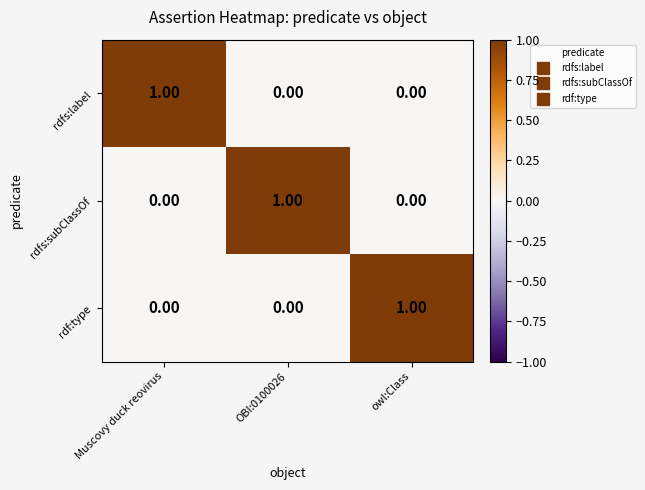

At how many categories does at least one series exceed 0?

3